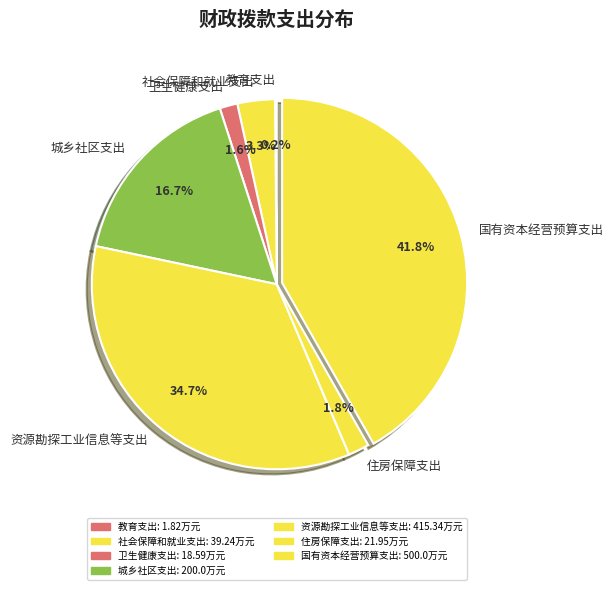

Between 资源勘探工业信息等支出 and 社会保障和就业支出, which is larger?

资源勘探工业信息等支出